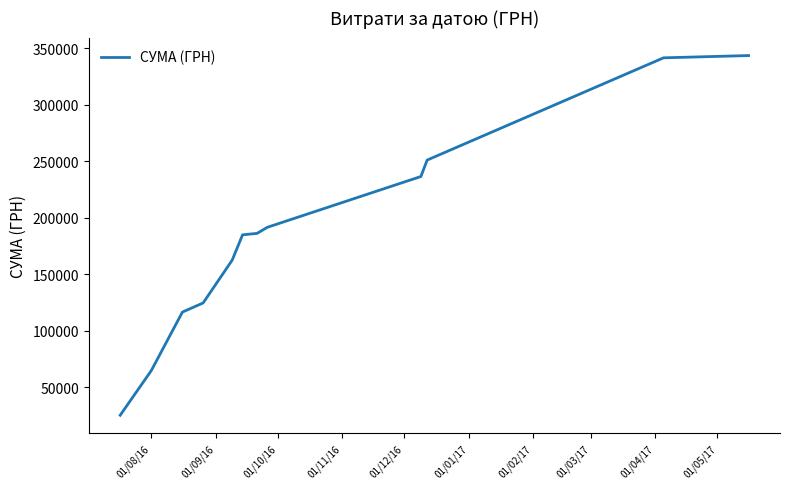

What is the minimum value shown in the chart?

25071.0